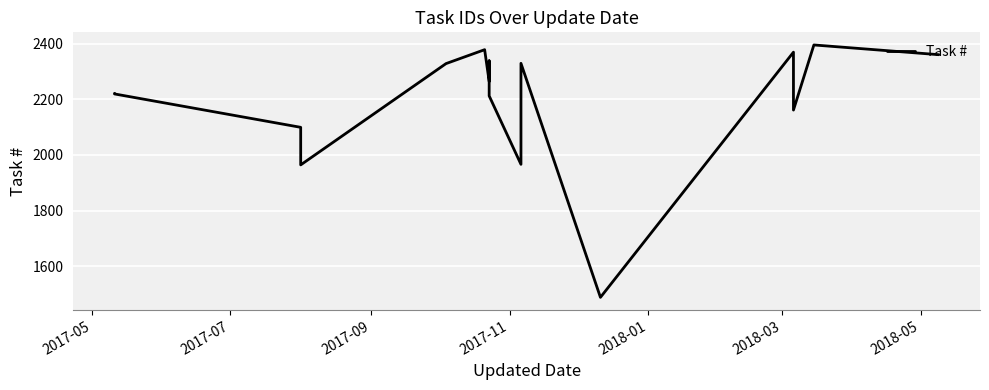

Does the chart display data point markers on the line(s)?

No